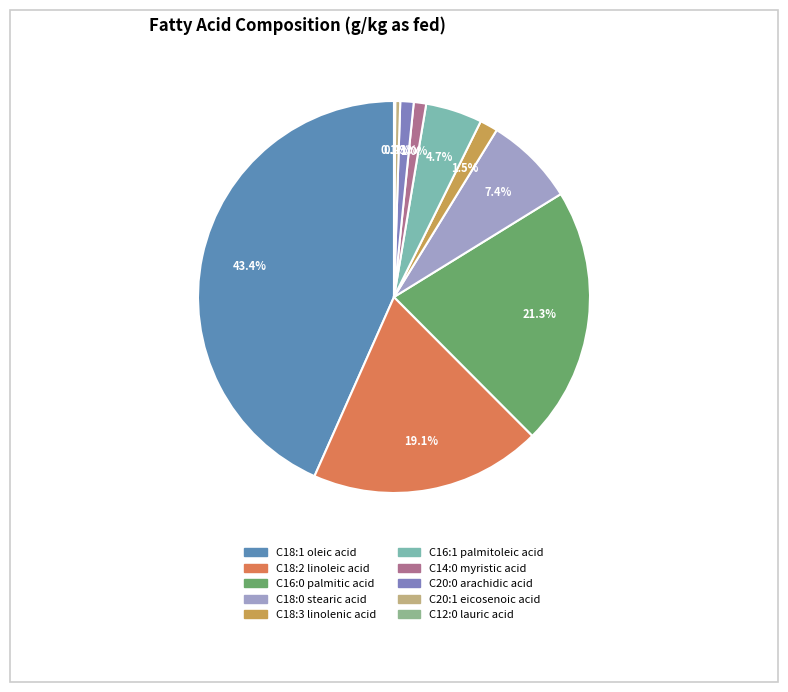

Combined, what portion of the pie is C16:0 palmitic acid and C20:0 arachidic acid?

22.4%